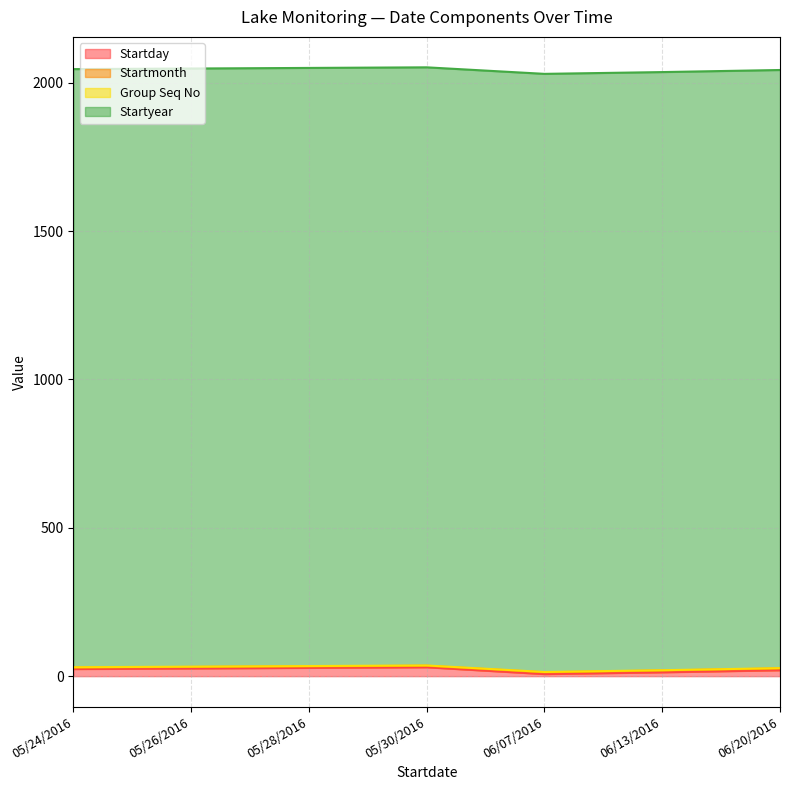

Rank the categories by Startyear value from highest to lowest.

05/24/2016, 05/26/2016, 05/28/2016, 05/30/2016, 06/07/2016, 06/13/2016, 06/20/2016